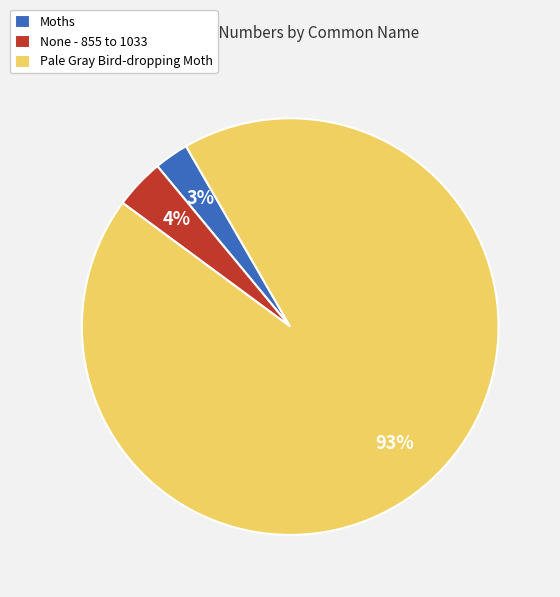

Which has a higher value, Pale Gray Bird-dropping Moth or Moths?

Pale Gray Bird-dropping Moth